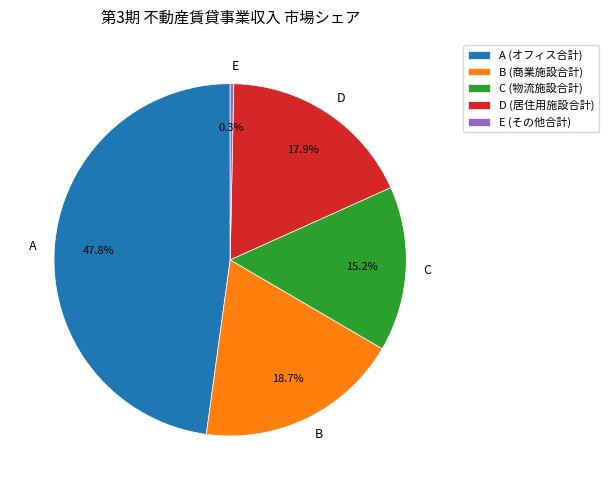

To the nearest percent, what is the average slice percentage?

20%